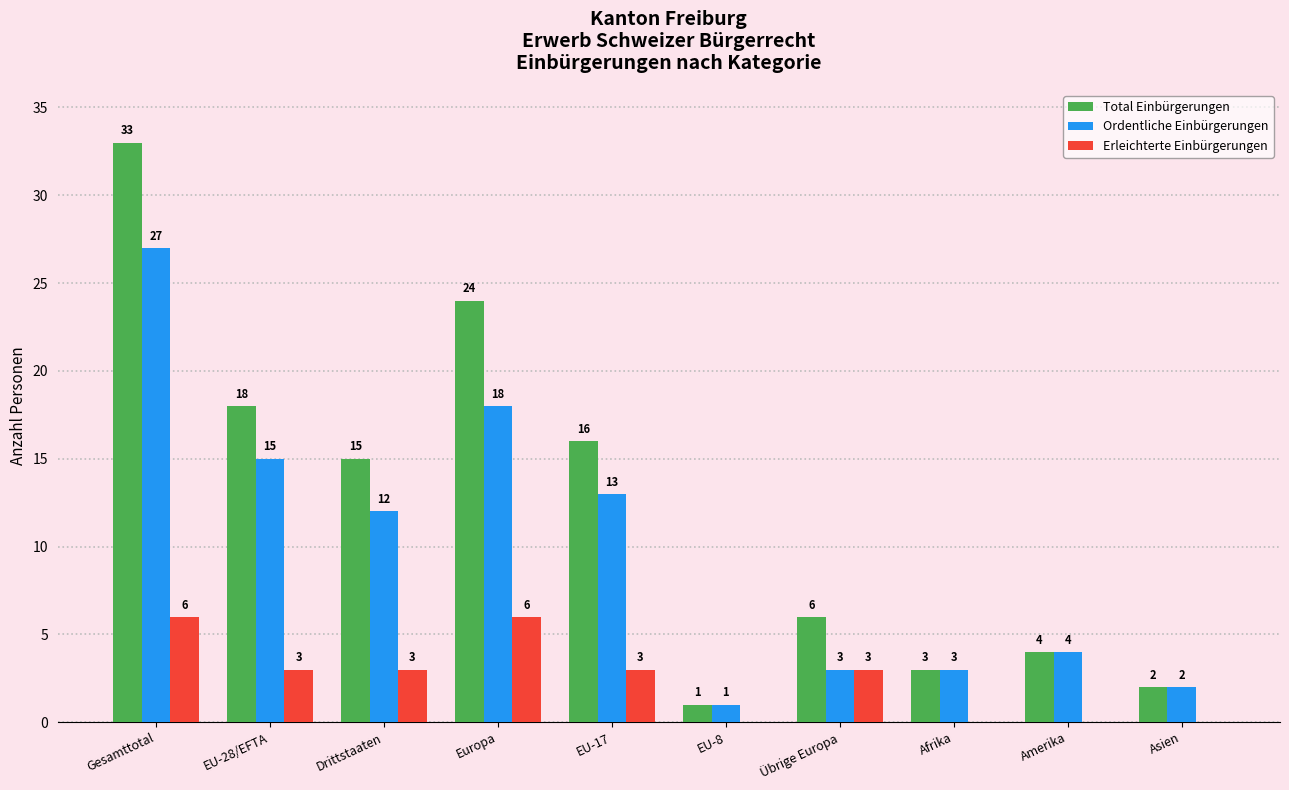

Is it true that Total Einbürgerungen equals 9 at Übrige Europa?

False